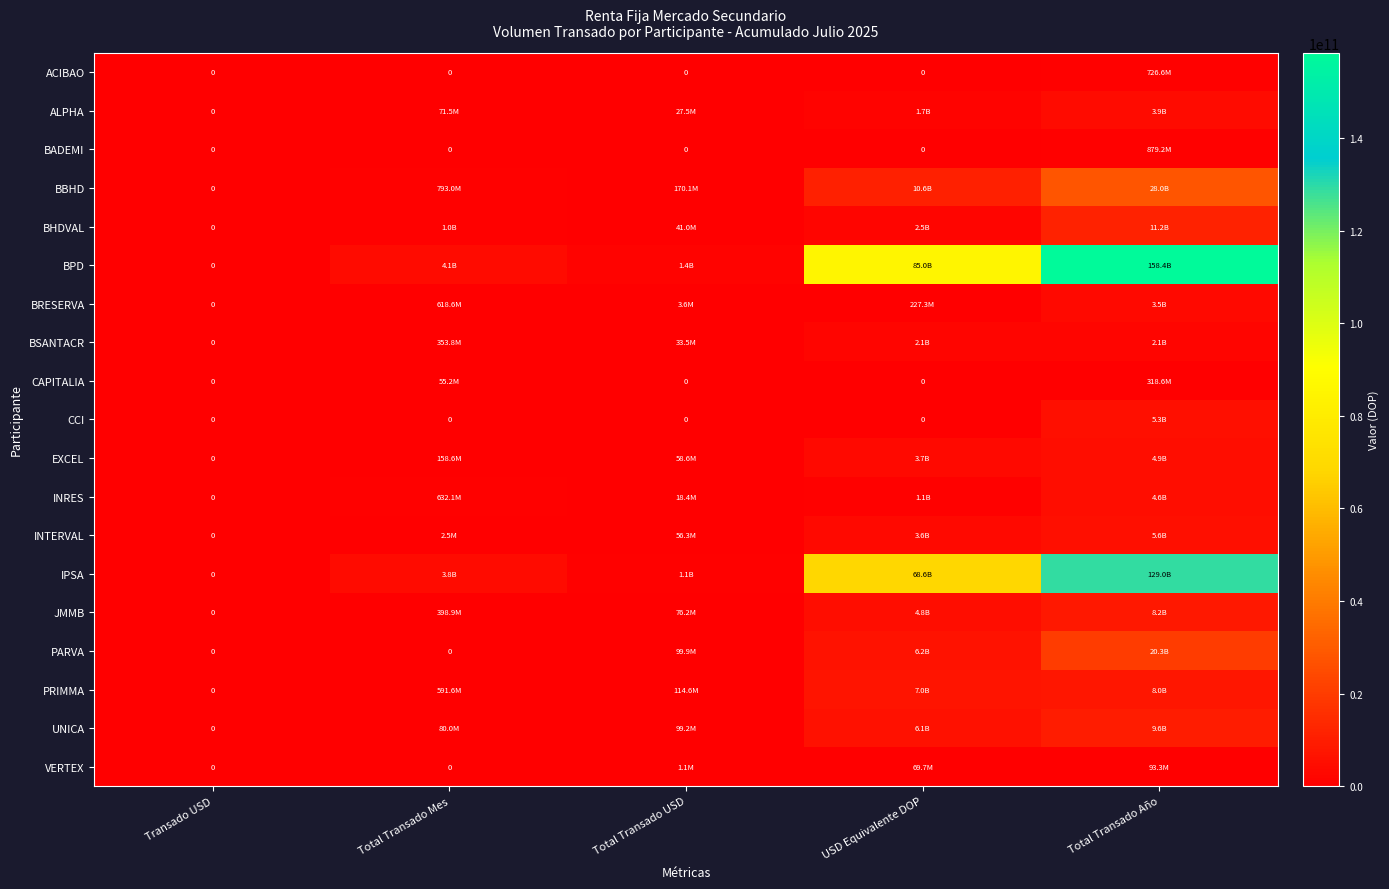

How many categories are shown in the chart?

5